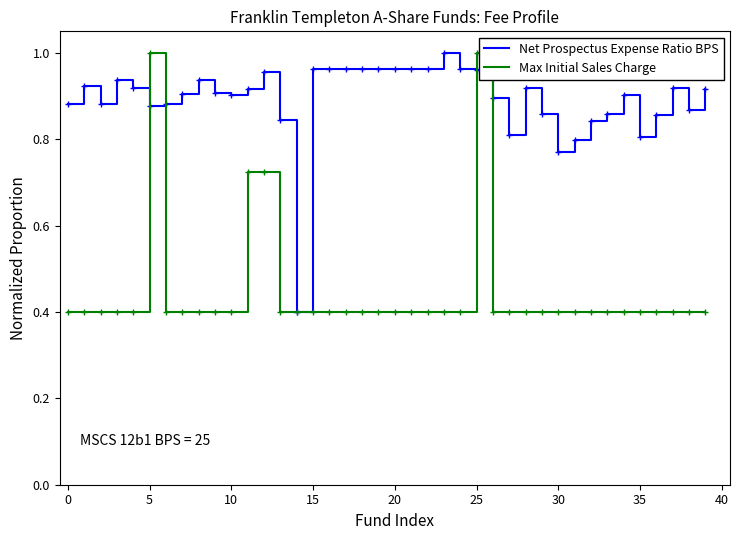

What is the minimum value for Max Initial Sales Charge?

0.4